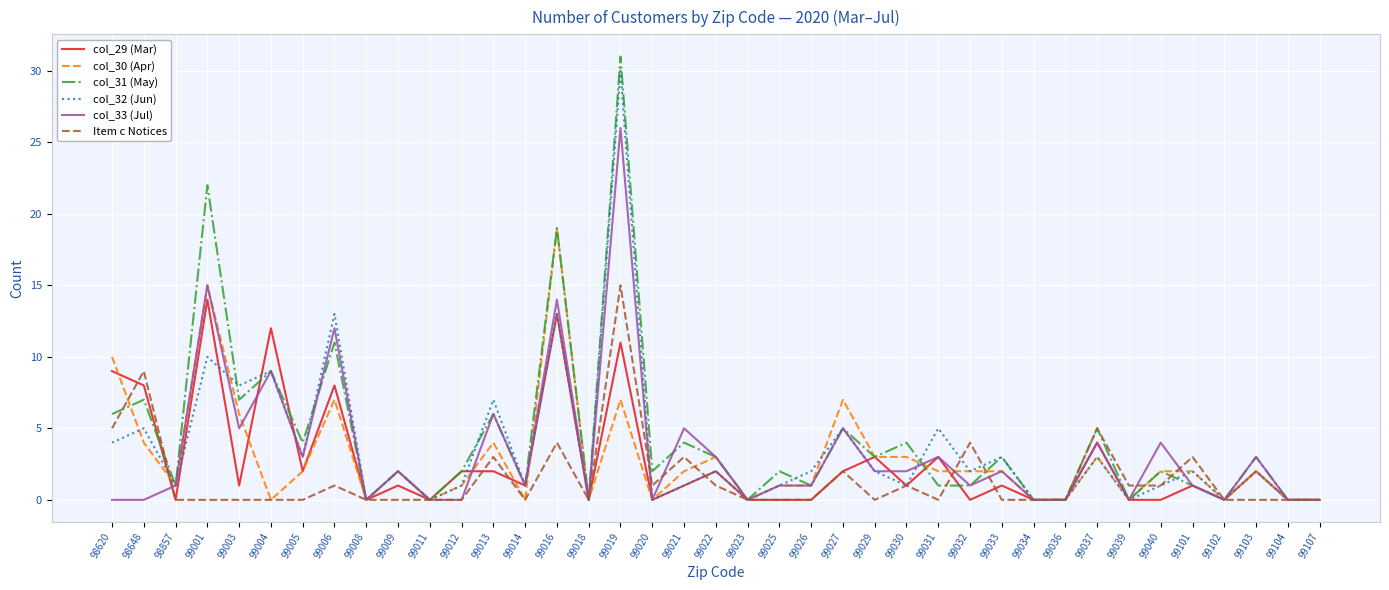

Rank the series by their maximum value, from lowest to highest.

col_29 (Mar), Item c Notices, col_30 (Apr), col_33 (Jul), col_32 (Jun), col_31 (May)